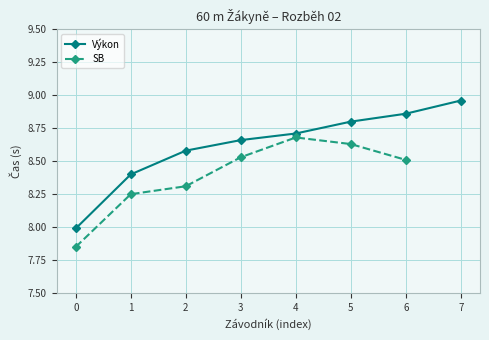

How many lines are shown in the chart?

2